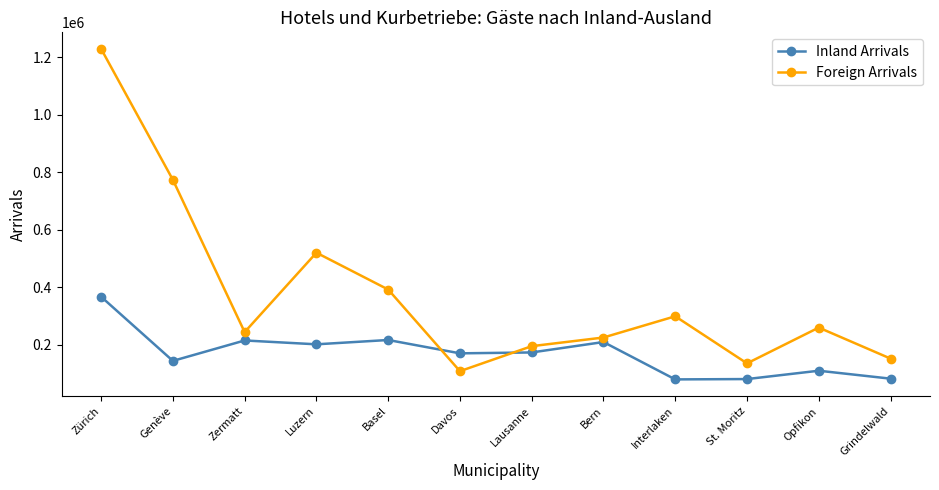

The value of Foreign Arrivals at Opfikon is 439028. True or false?

False